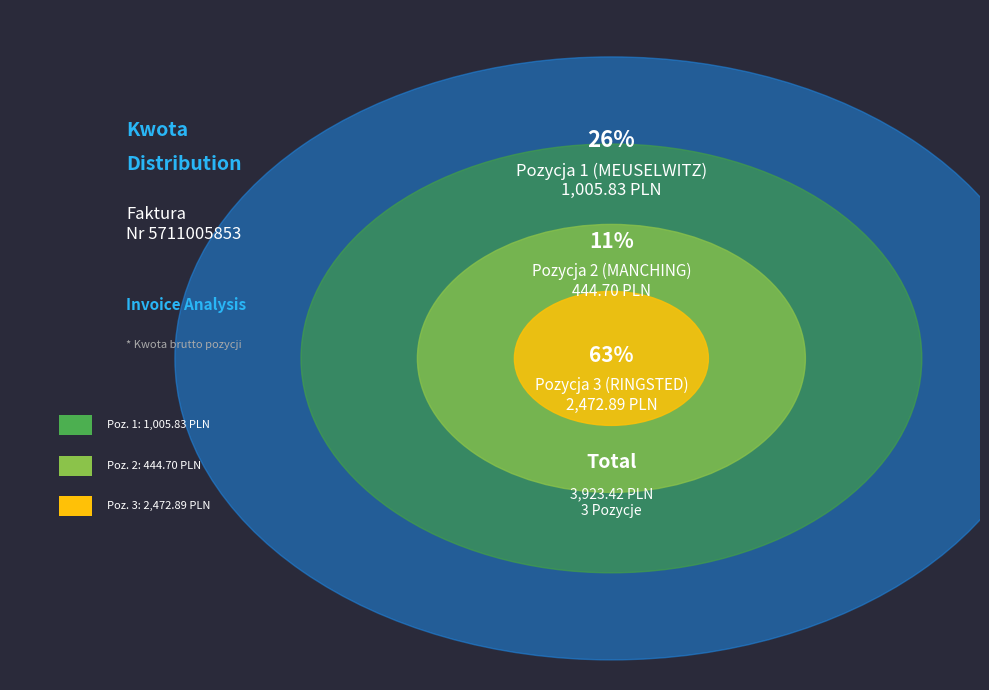

Does Pozycja 1 (MEUSELWITZ) represent more than half of the total?

No